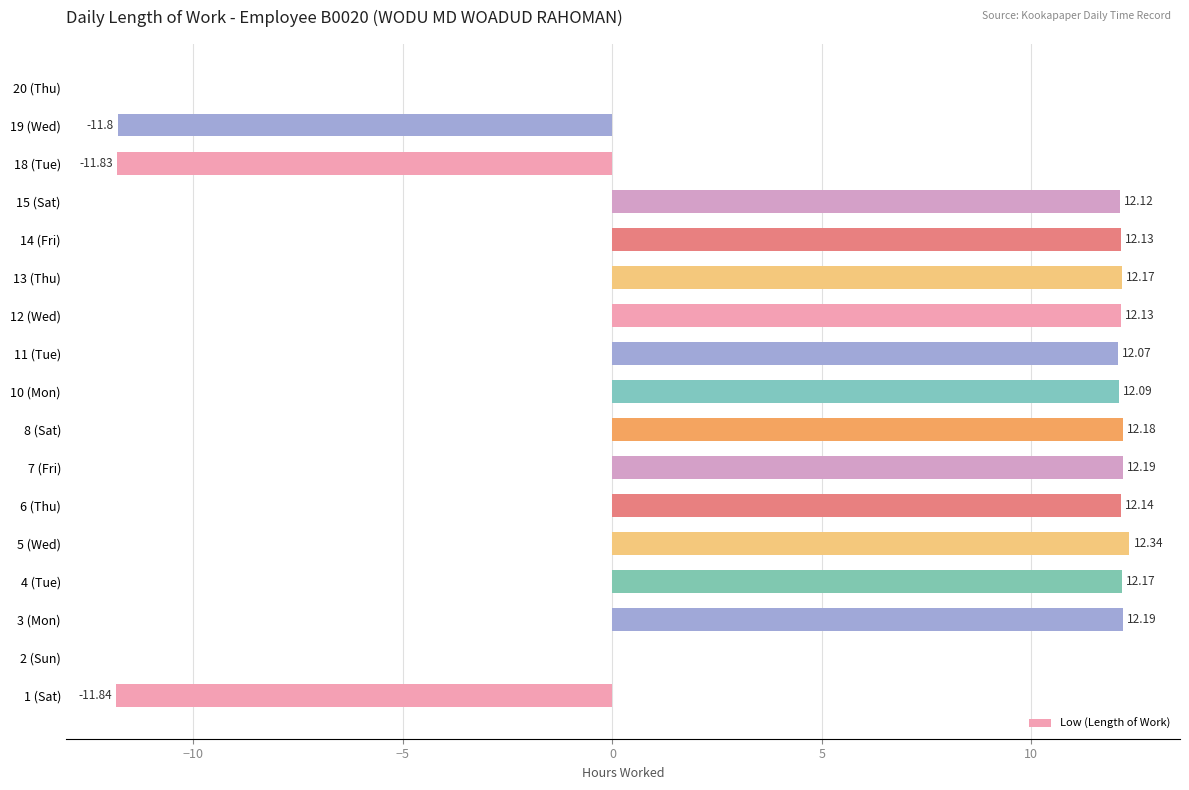

What is the ratio of the value at 15 (Sat) to the value at 14 (Fri)?

1.0